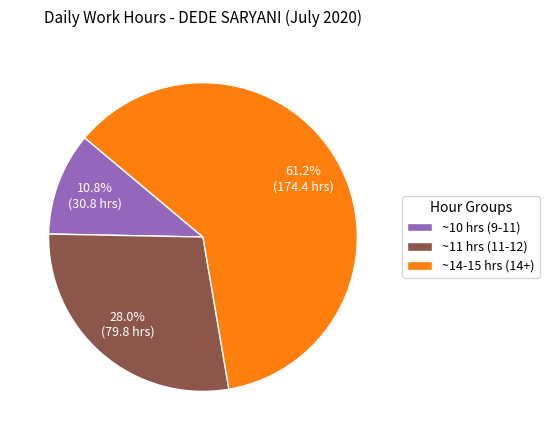

How many segments does this pie chart have?

3